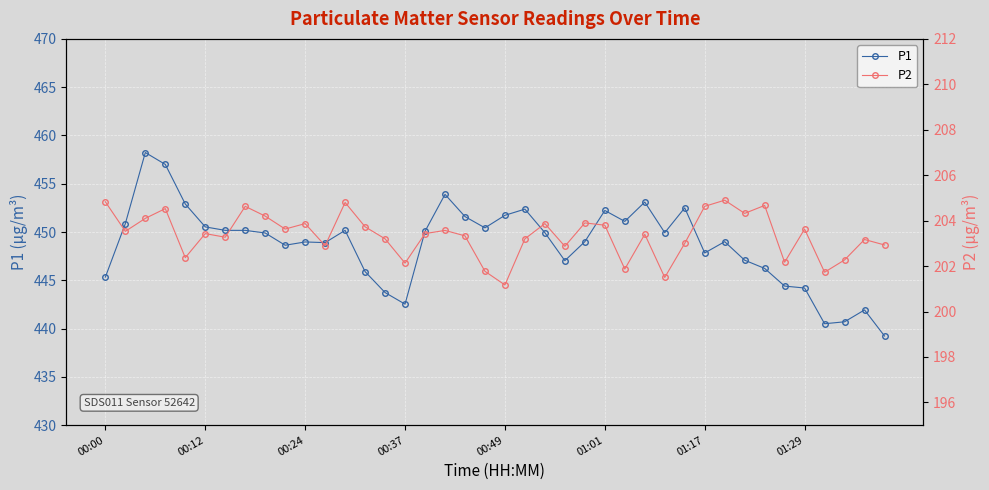

True or false: P1 has more than 1 points higher than both neighbors.

True